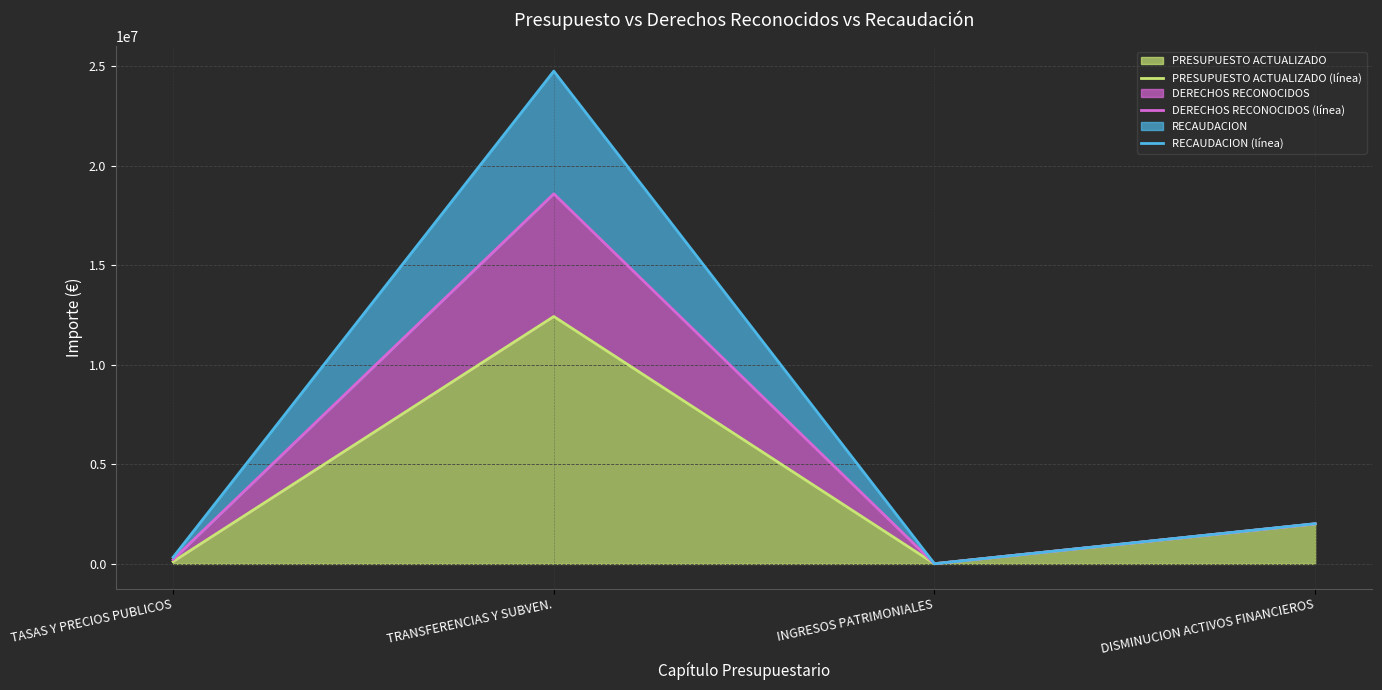

The RECAUDACION (línea) series shows 648284 at DISMINUCION ACTIVOS FINANCIEROS. True or false?

False